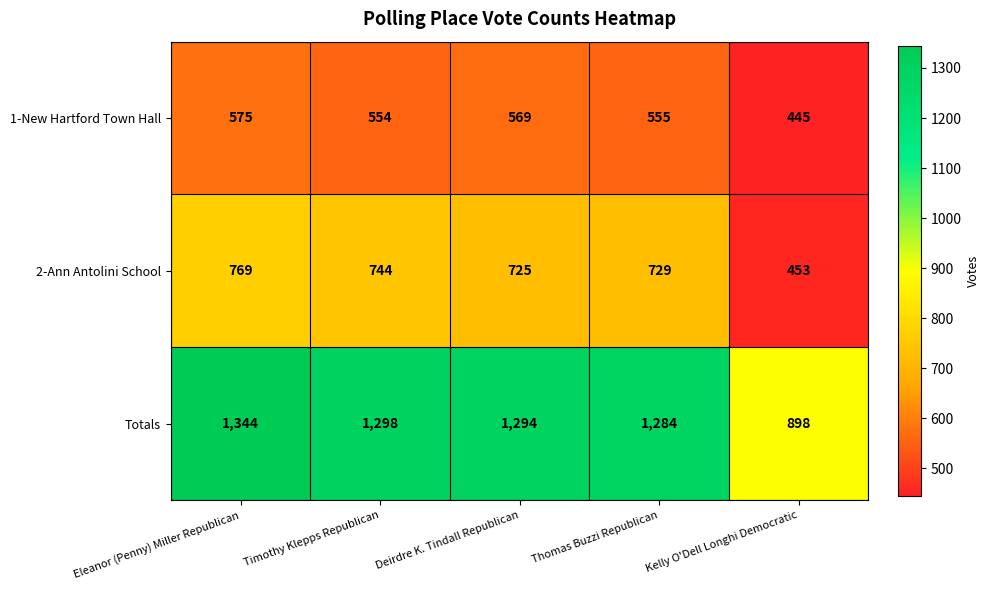

What is the minimum value shown in the chart?

445